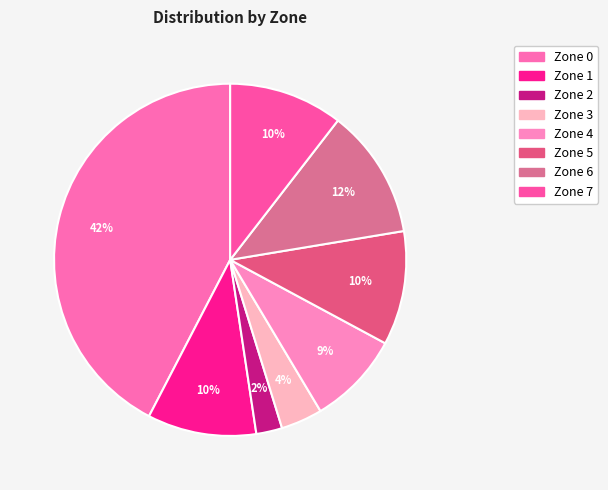

To the nearest percent, what percentage of the pie is Zone 7?

10%